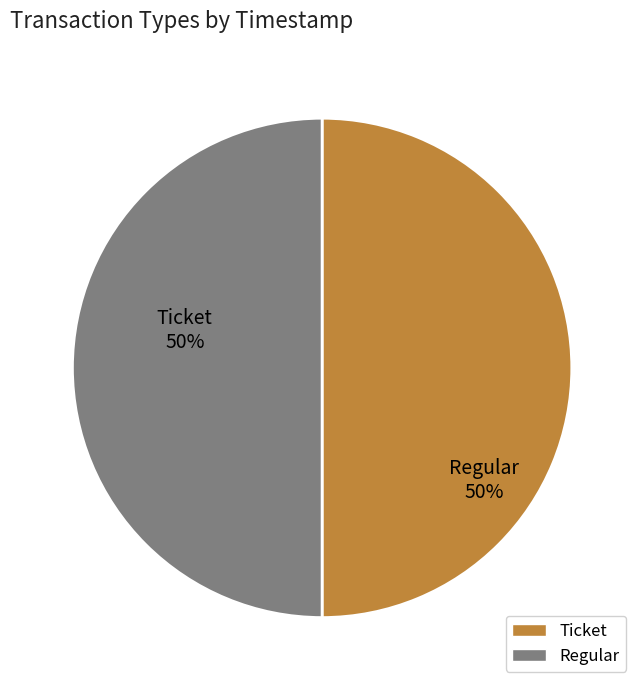

To the nearest percent, what is the average slice percentage?

50%